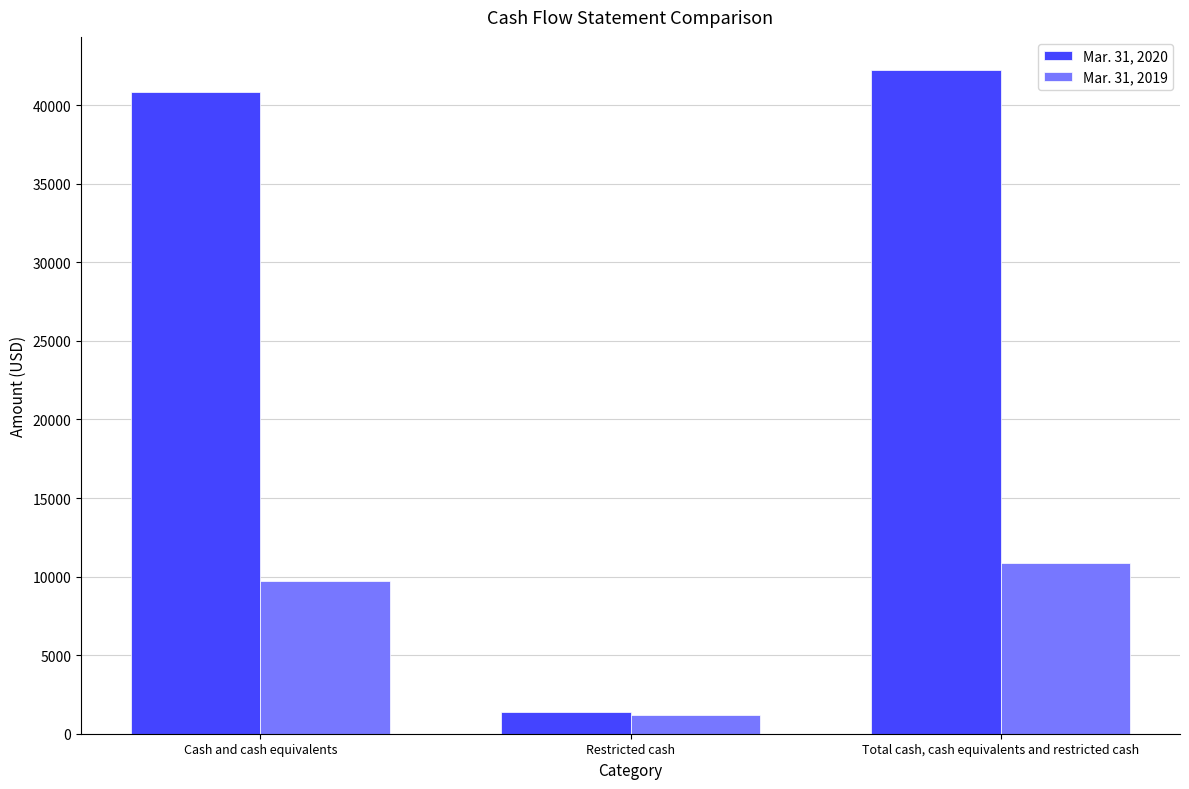

Reading left to right, what are all the values shown in this chart?

Mar. 31, 2020: 40854	1381	42235
Mar. 31, 2019: 9696	1200	10896